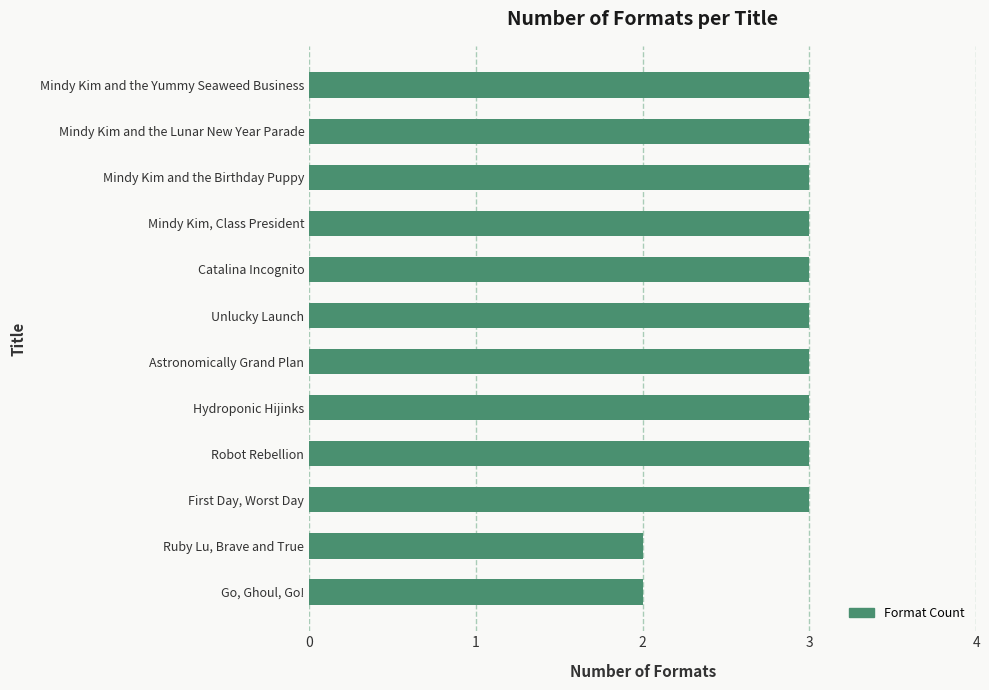

How many values are between 3 and 4?

10